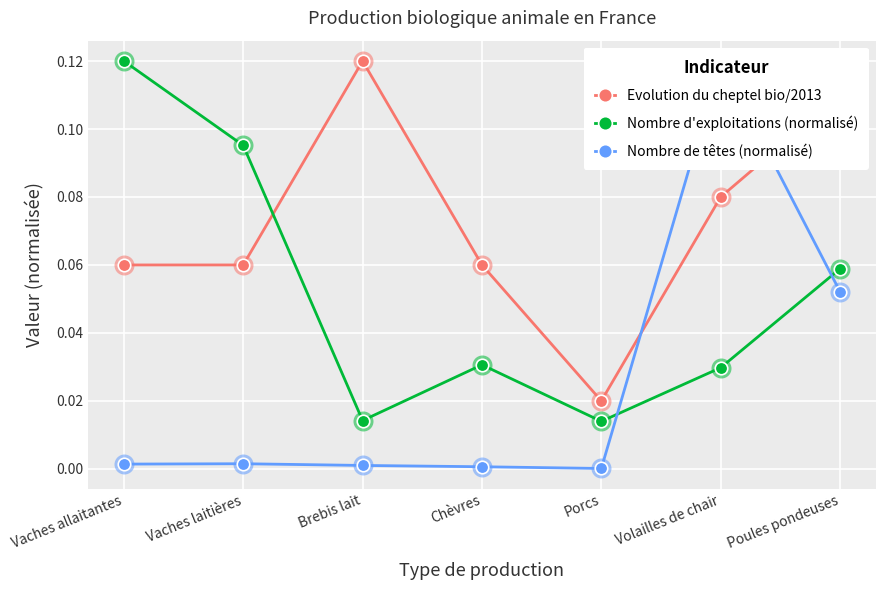

How many lines are shown in the chart?

3